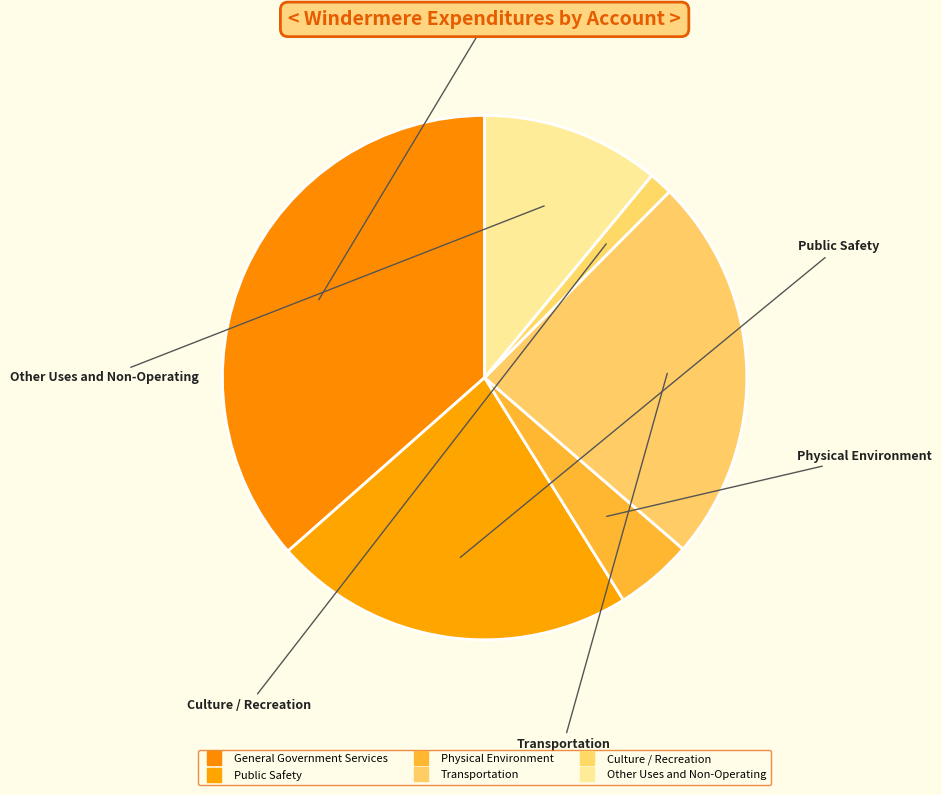

How many slices are in this pie chart?

6